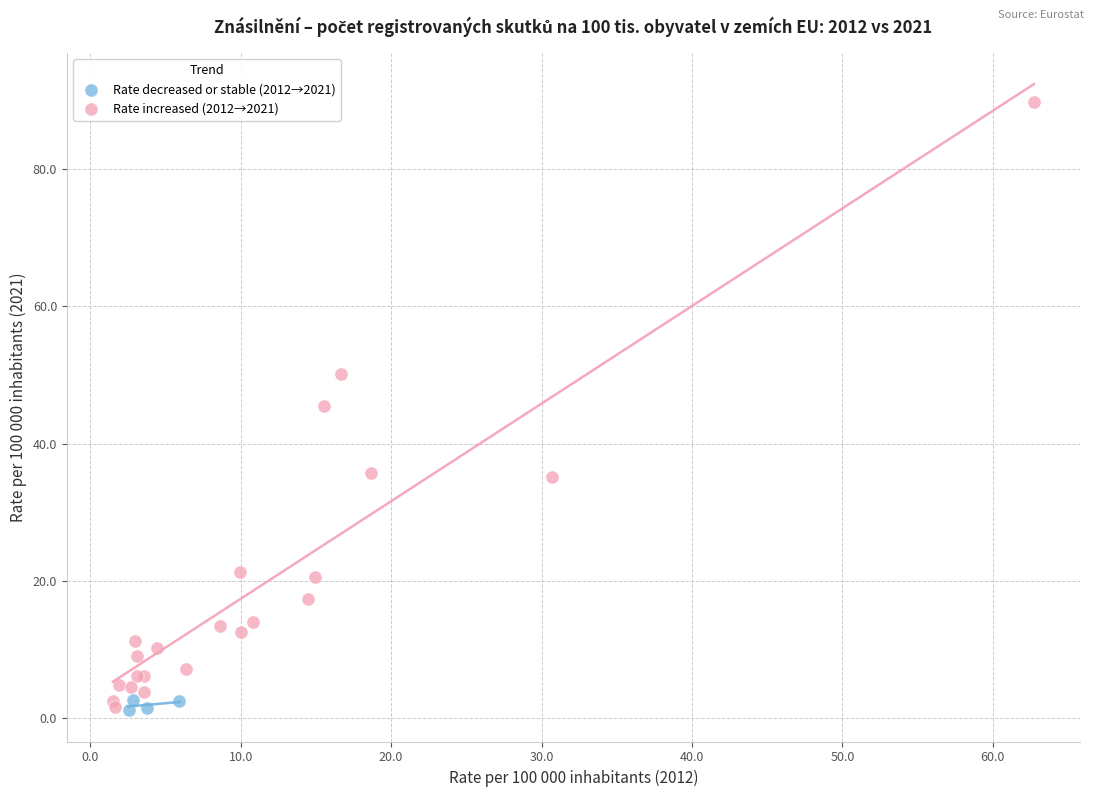

Which series reaches the maximum Y coordinate?

Rate increased (2012→2021)